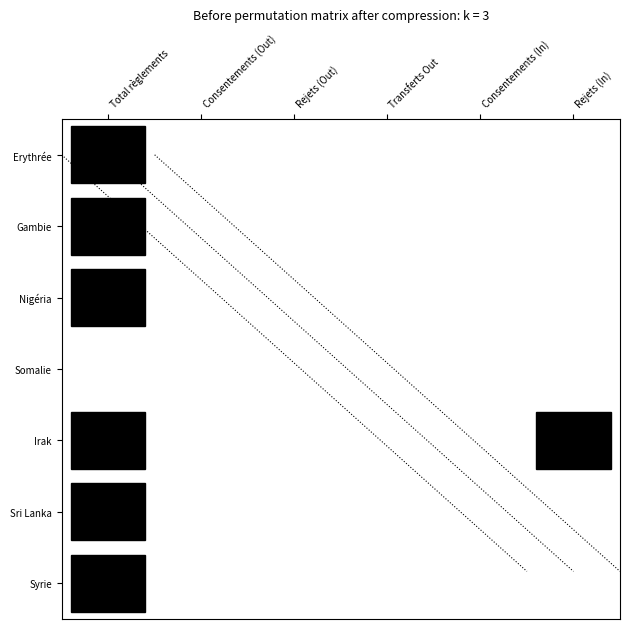

The Gambie series shows 0 at 1. True or false?

True